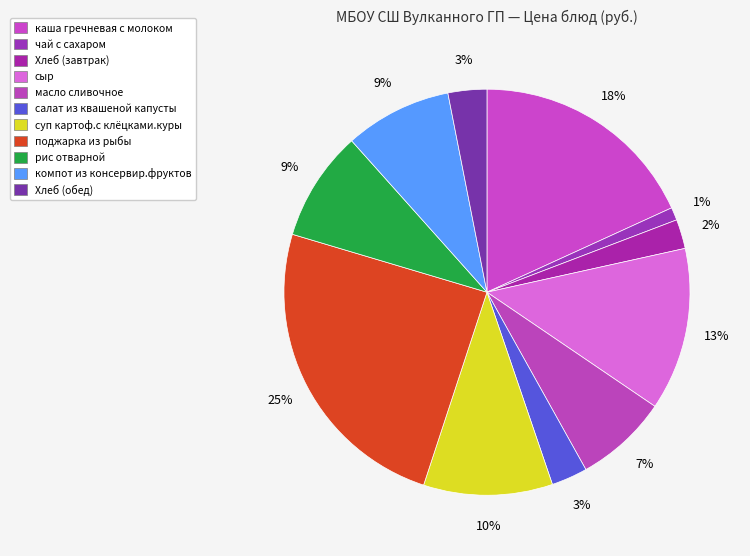

What is the smallest slice in the pie chart?

чай с сахаром